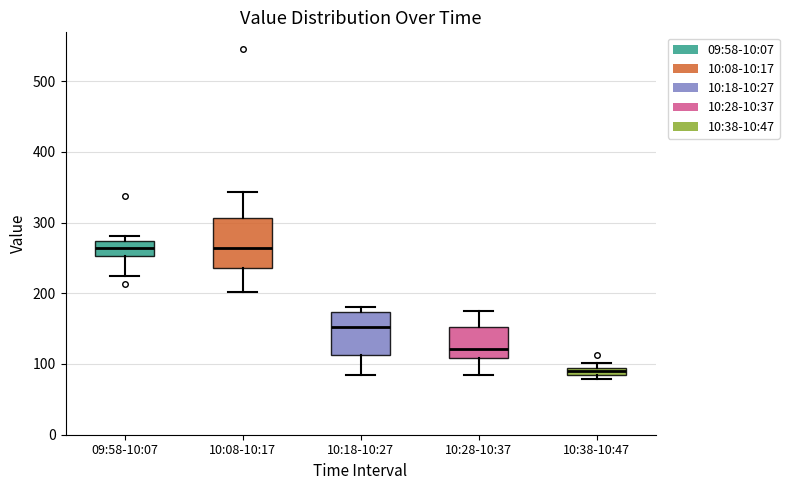

Which box has the lowest median line?

10:38-10:47